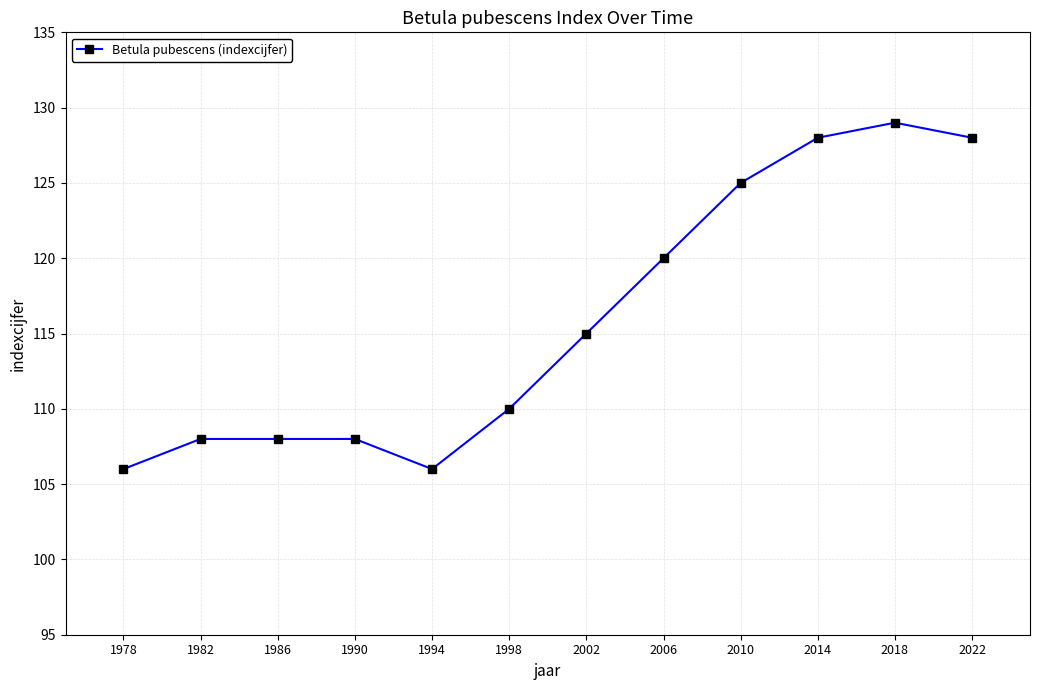

What is the greatest value displayed?

129